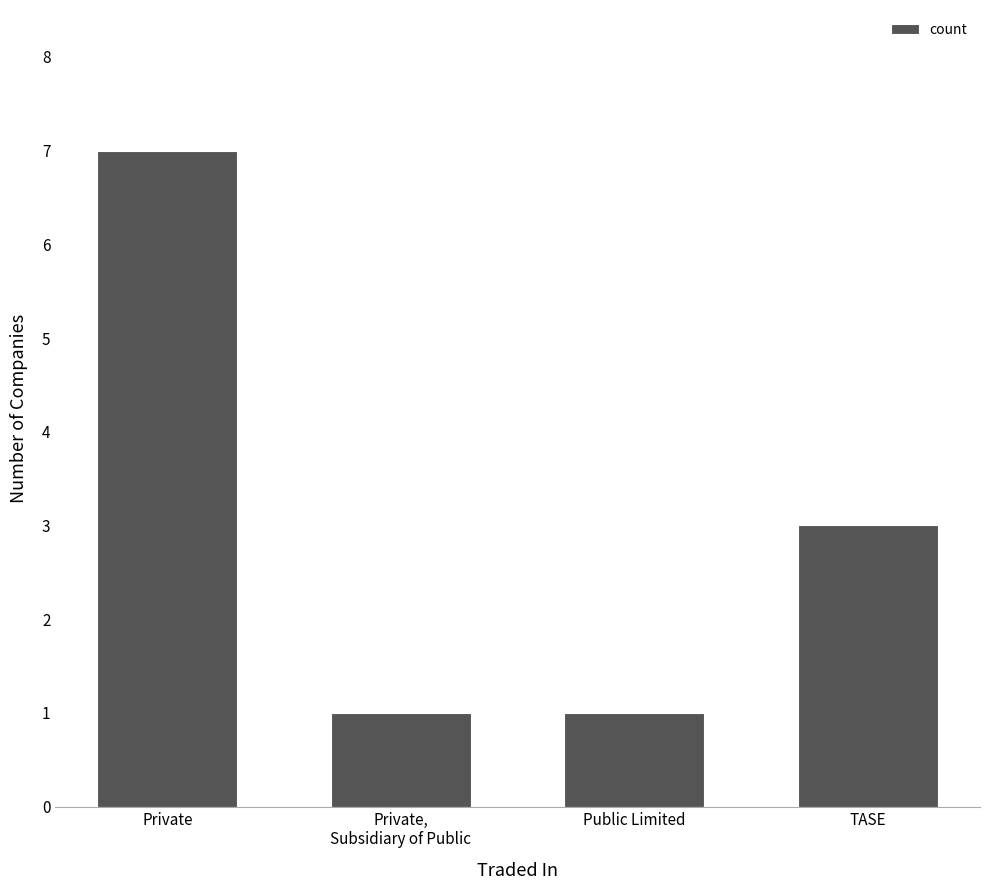

How many data points does each series have?

4